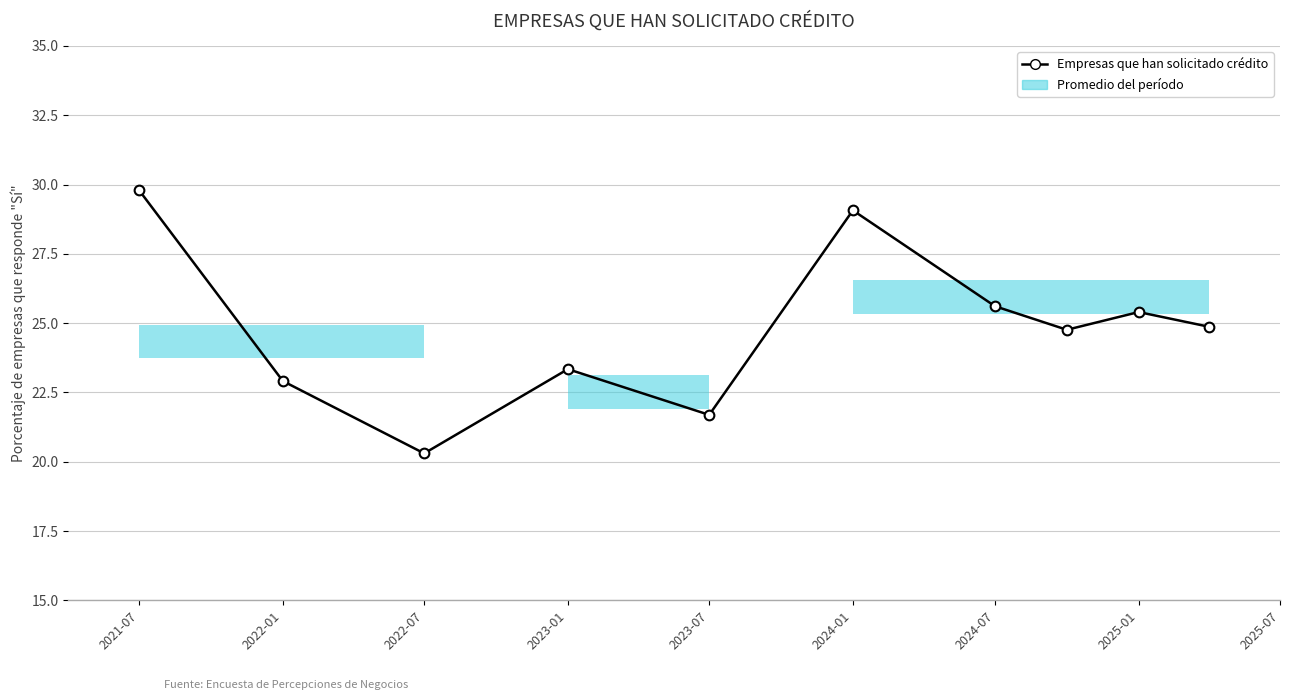

How many lines are shown in the chart?

1